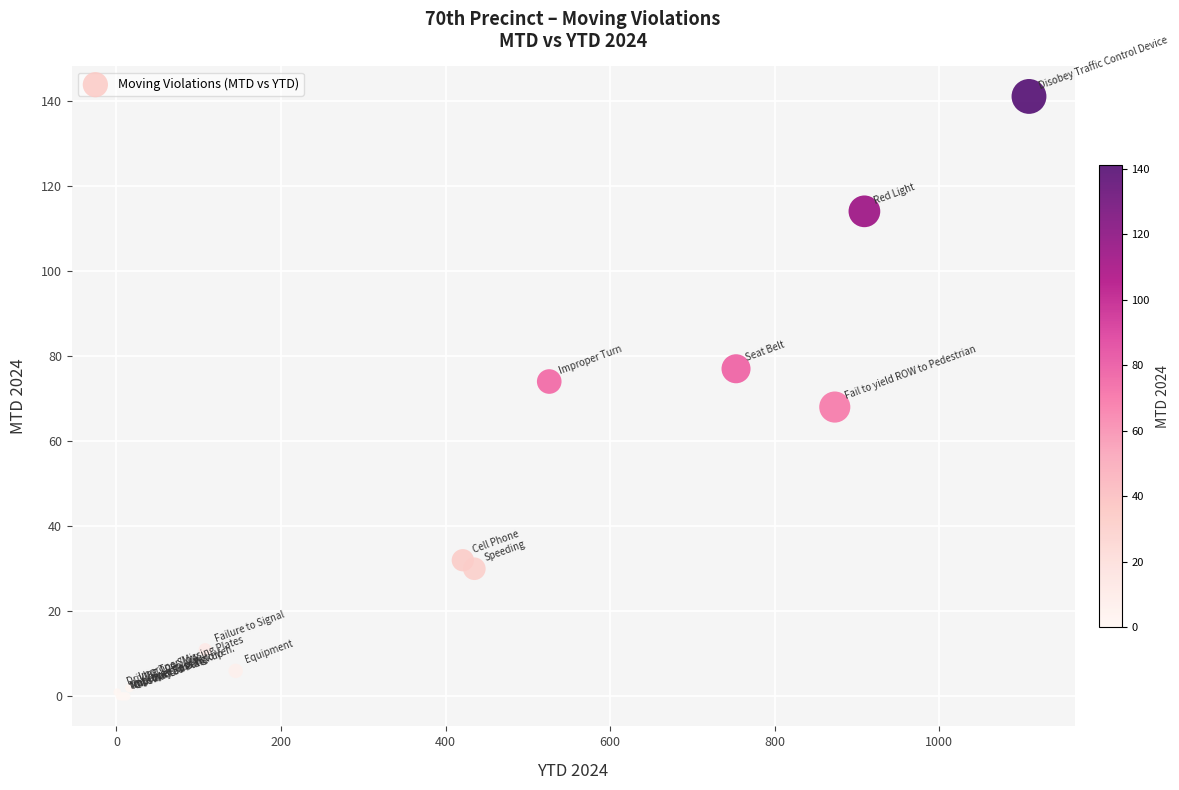

What Y value in the scatter plot is closest to 70?

68